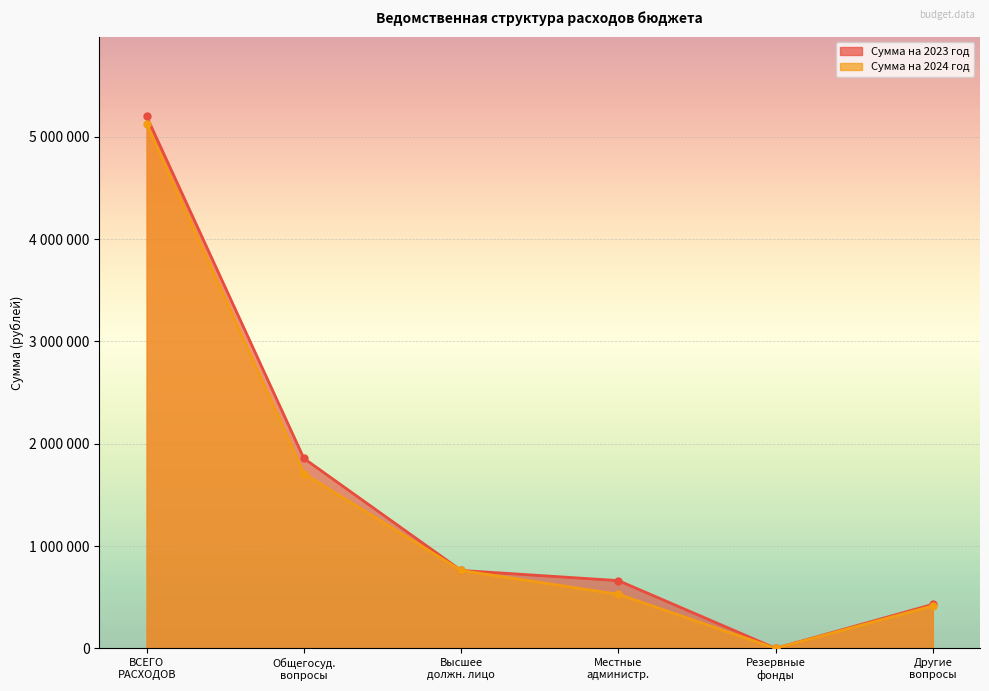

What position from the right is Другие вопросы?

1